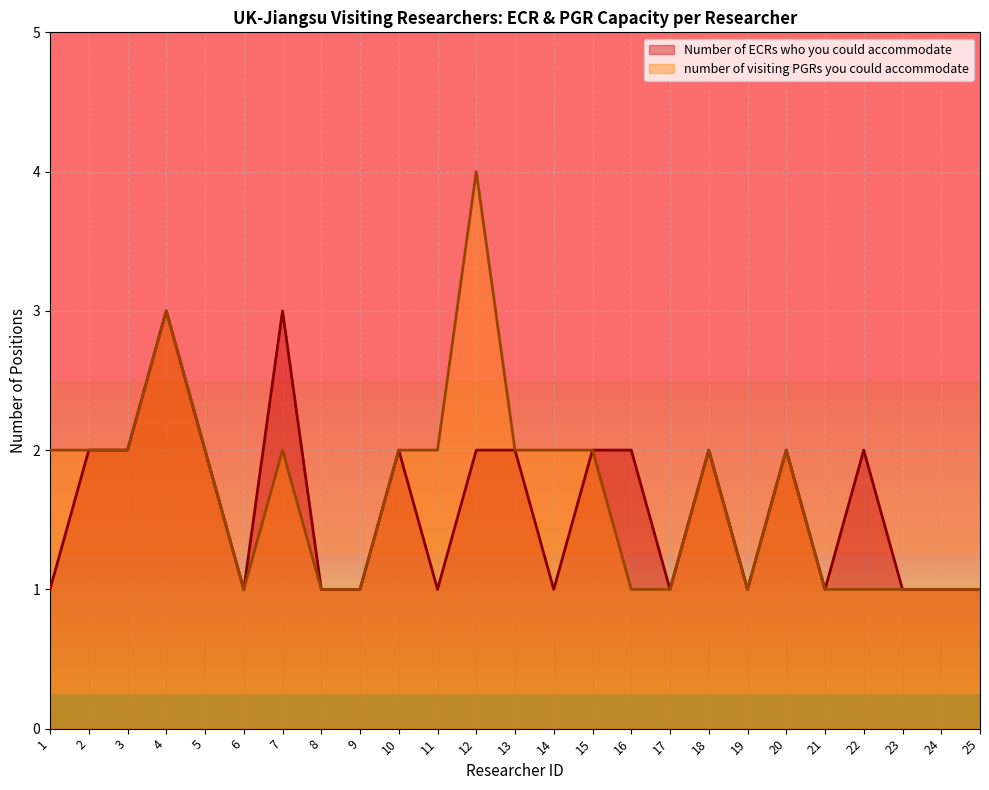

How many values in the Number of ECRs who you could accommodate series exceed 2?

2